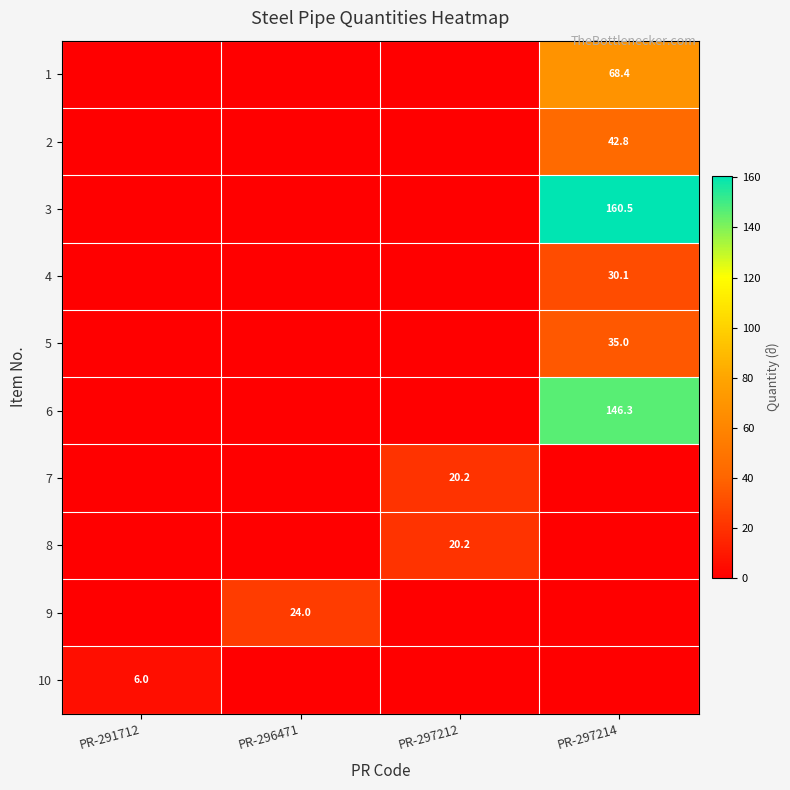

The value of 6 at PR-297214 is 146.3. True or false?

True